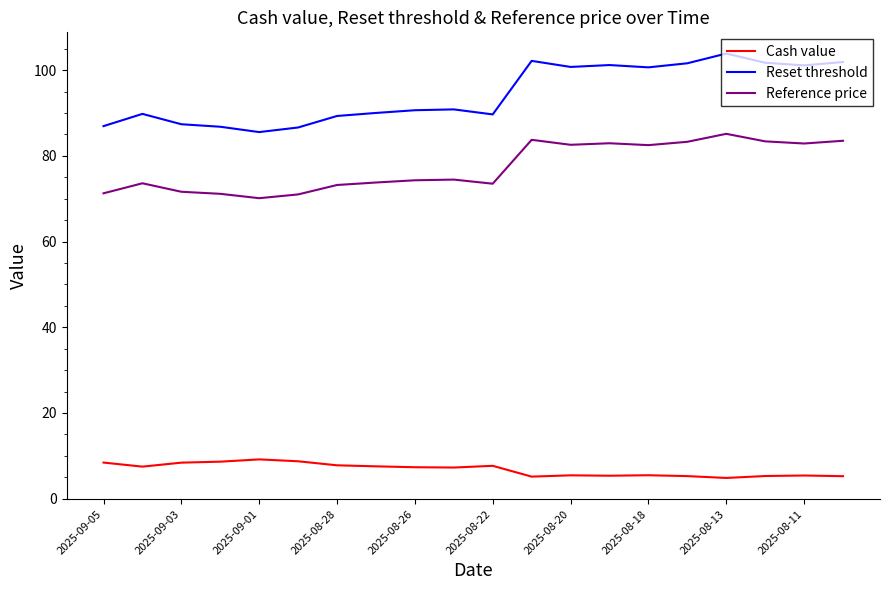

Which series has the largest total across all categories?

Reset threshold